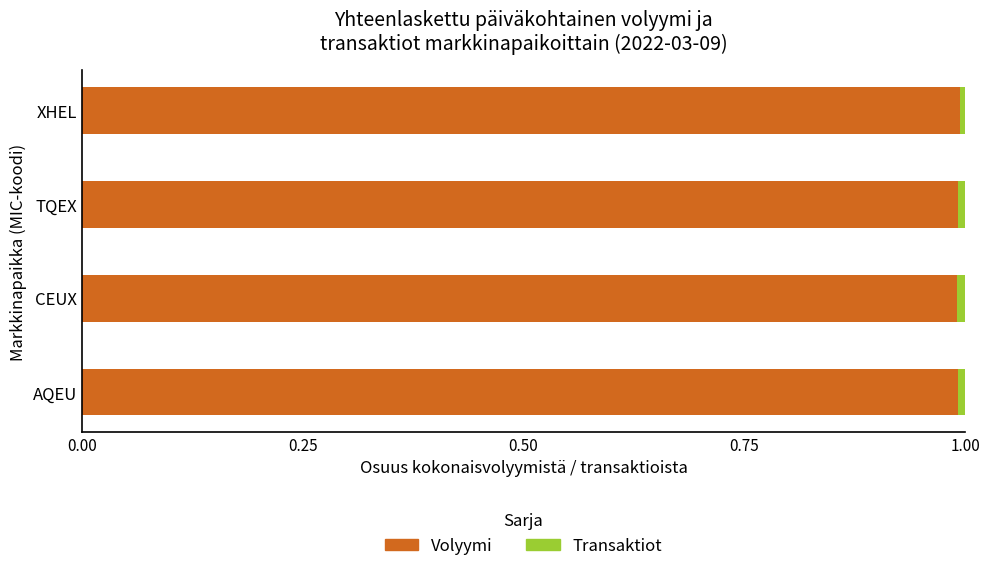

The value of Volyymi at XHEL is 1.0. True or false?

True